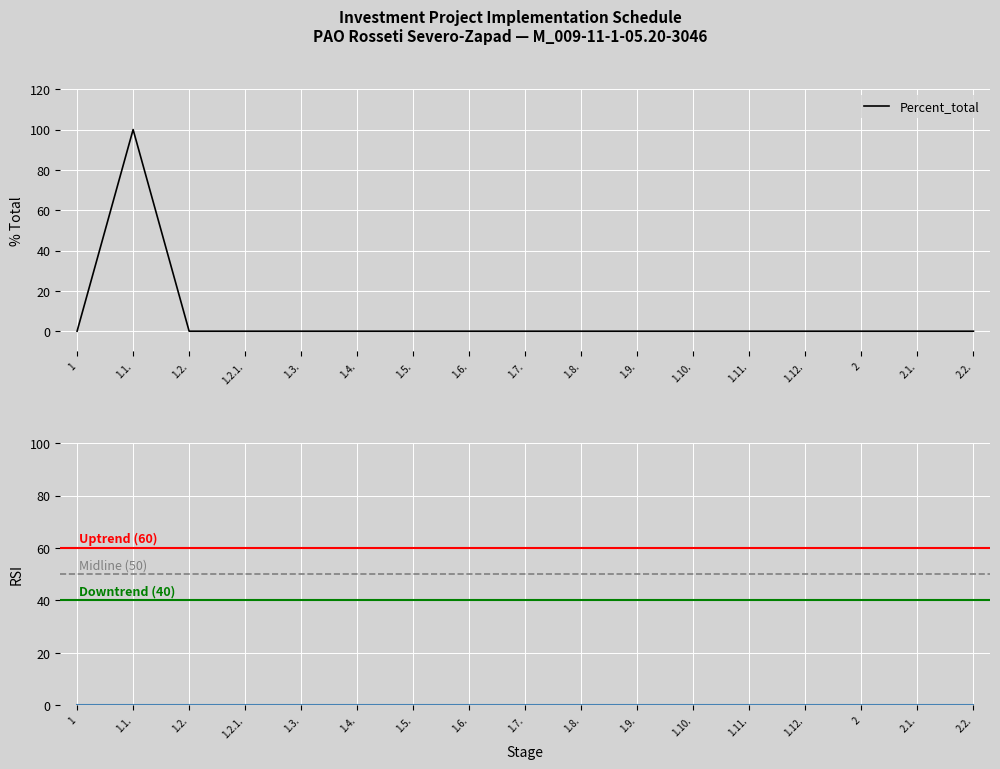

True or false: the data has more than 2 interior local peaks.

False